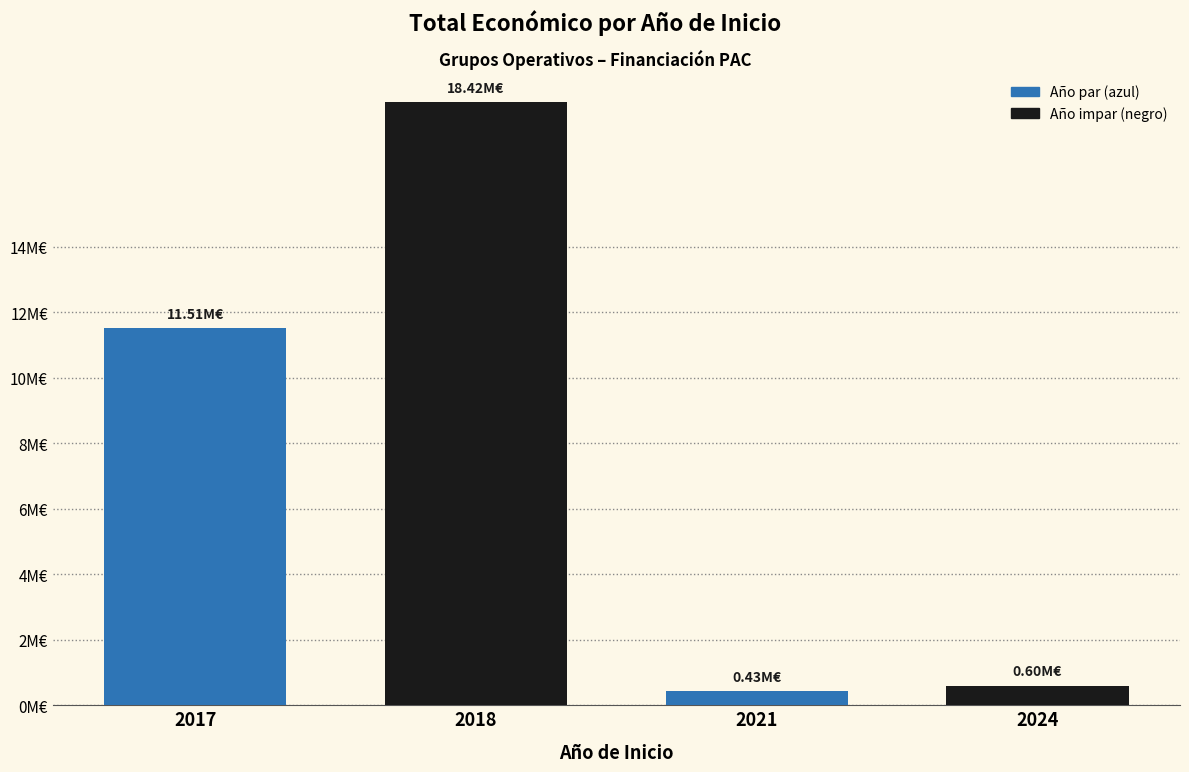

List the labels in order of value, smallest first.

2021, 2024, 2017, 2018